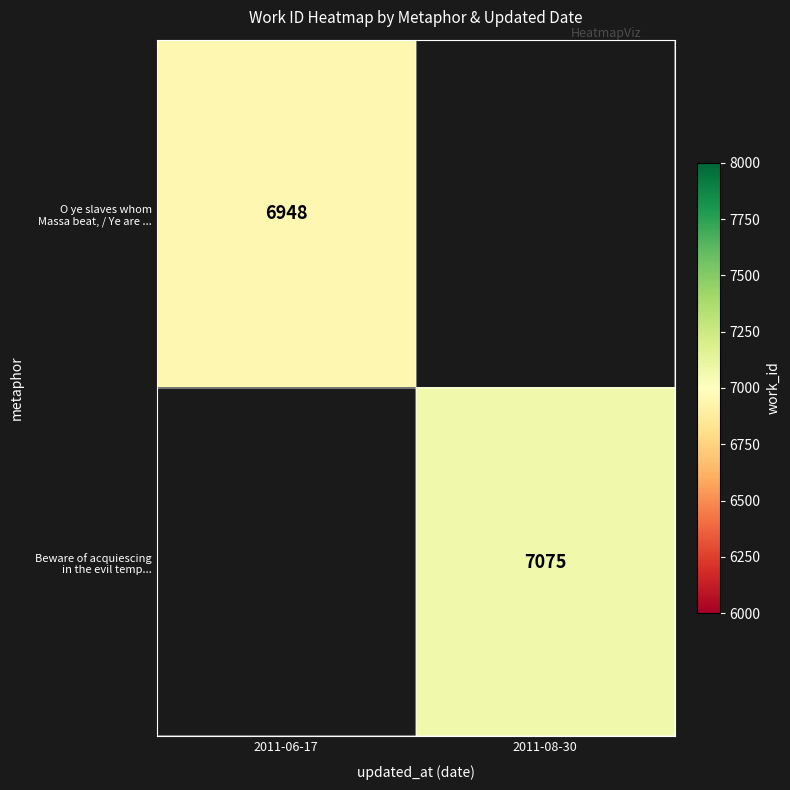

Rank the categories by Beware of acquiescing in the evil temp... value from lowest to highest.

2011-06-17, 2011-08-30